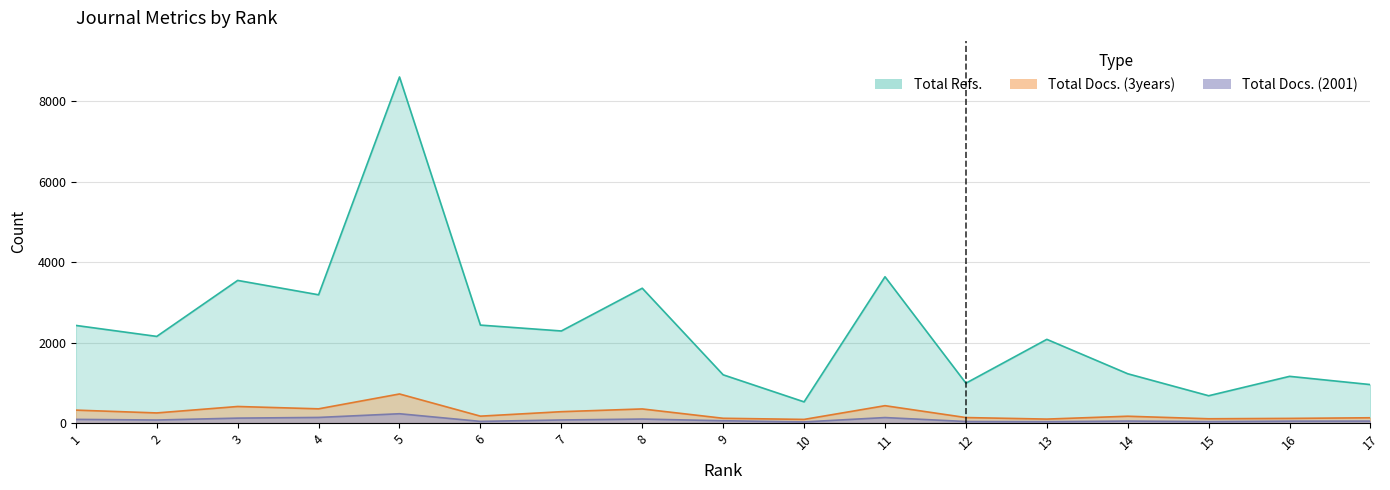

What is the difference between the second highest and second lowest values in the Total Docs. (2001) series?

105